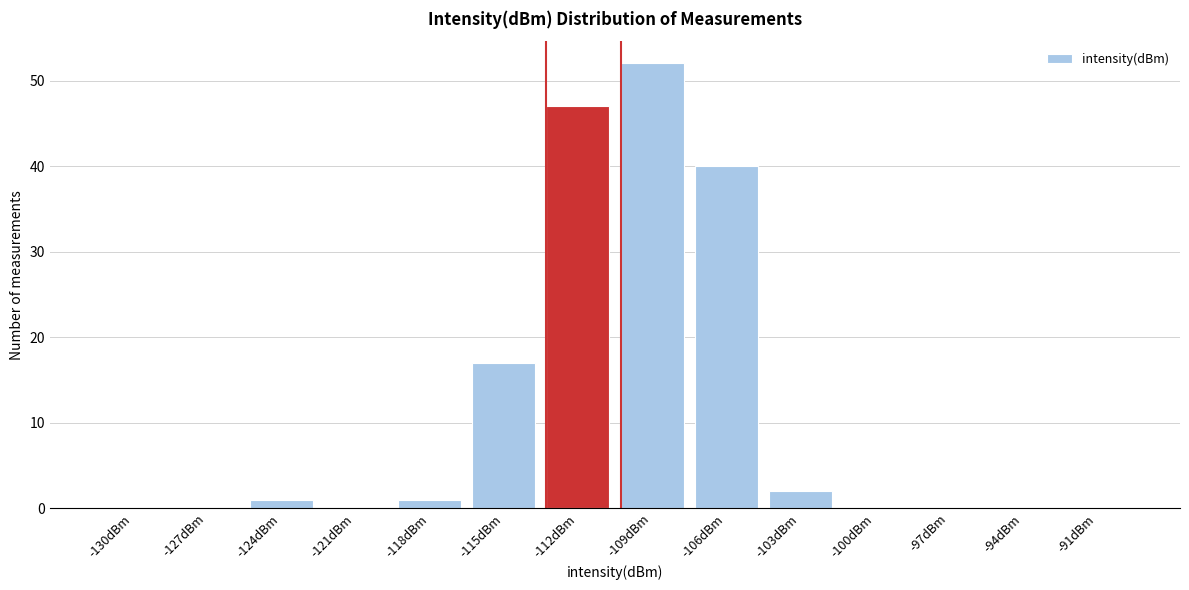

Reading right to left, list all the values displayed in this chart.

-91dBm=0	-94dBm=0	-97dBm=0	-100dBm=0	-103dBm=2	-106dBm=40	-109dBm=52	-112dBm=47	-115dBm=17	-118dBm=1	-121dBm=0	-124dBm=1	-127dBm=0	-130dBm=0